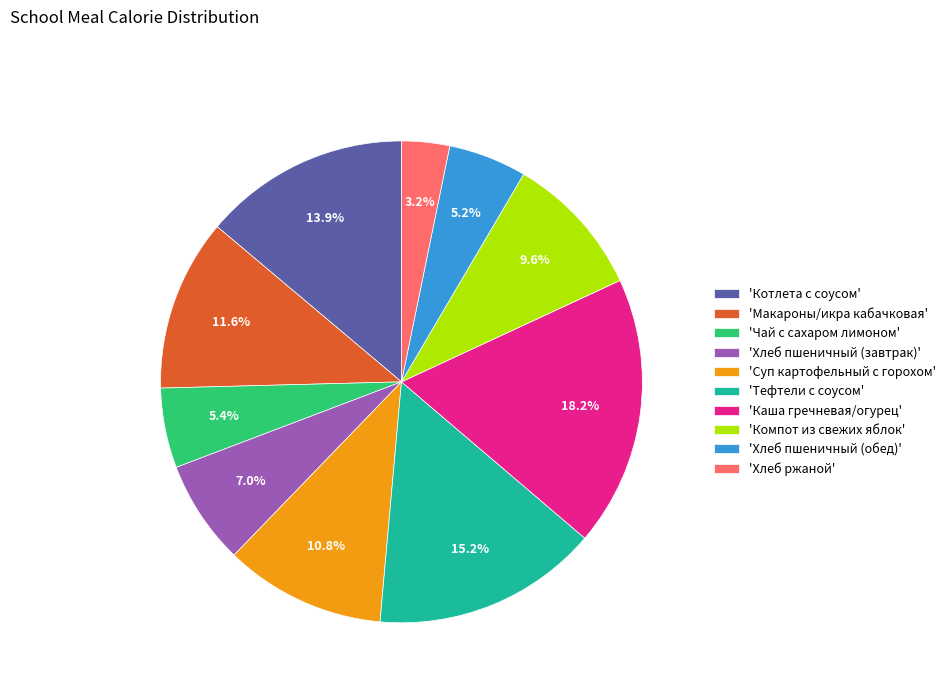

Which slice is the largest?

'Каша гречневая/огурец'